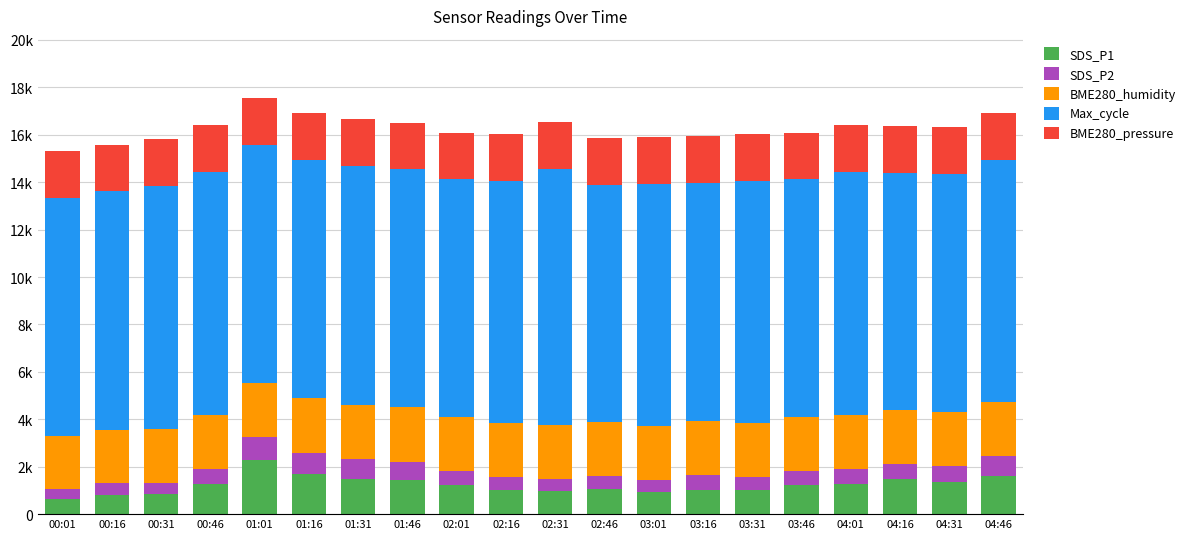

Are the bars grouped side by side (vs. stacked)?

No